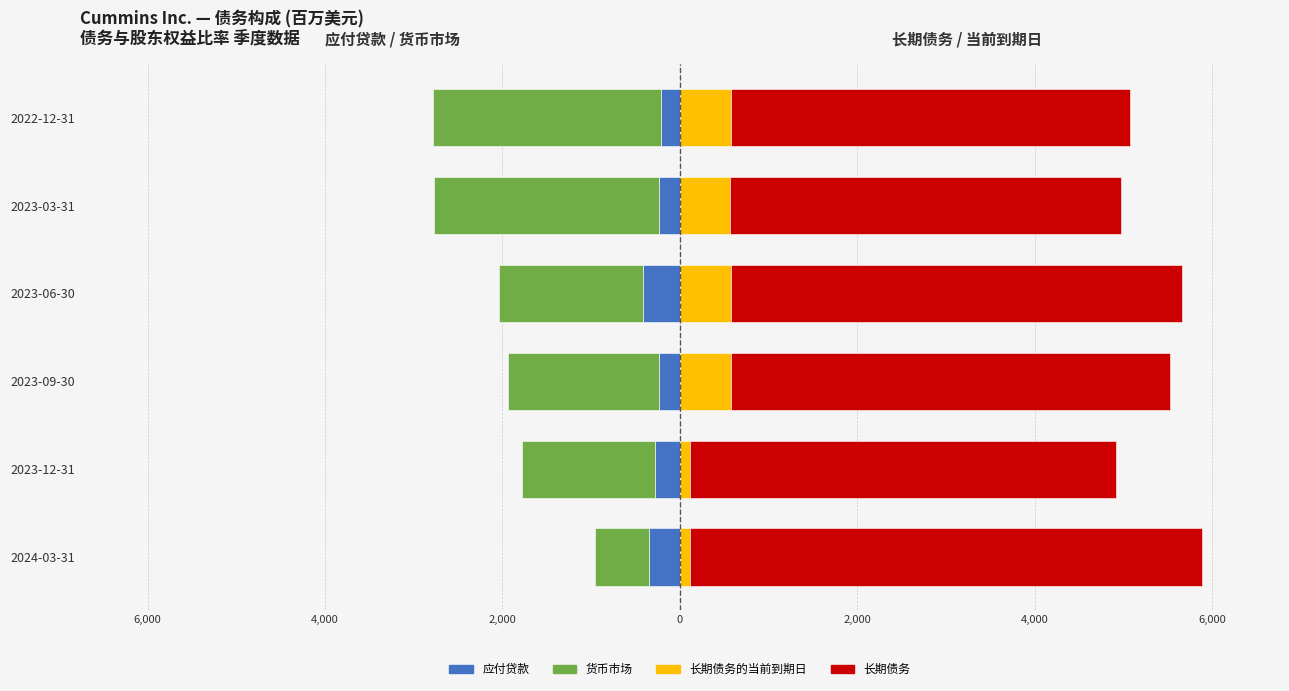

How many values in the 货币市场 series are below -1617?

3